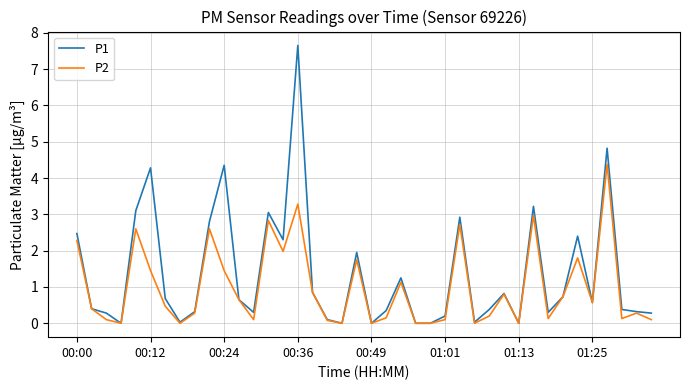

Rank the series by their maximum value, from highest to lowest.

P1, P2